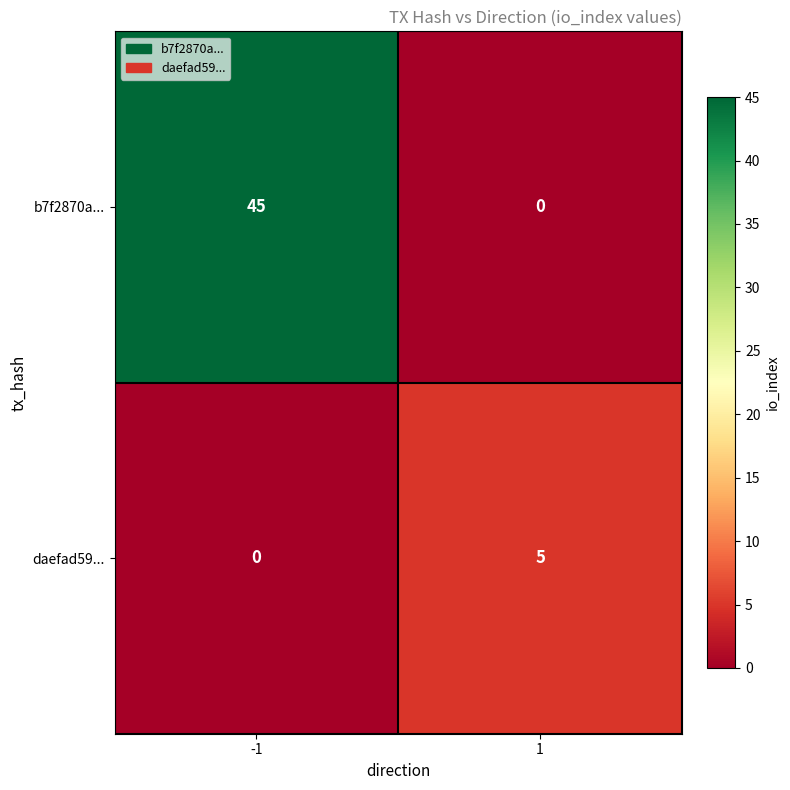

At which category does the chart reach its peak across all series?

-1